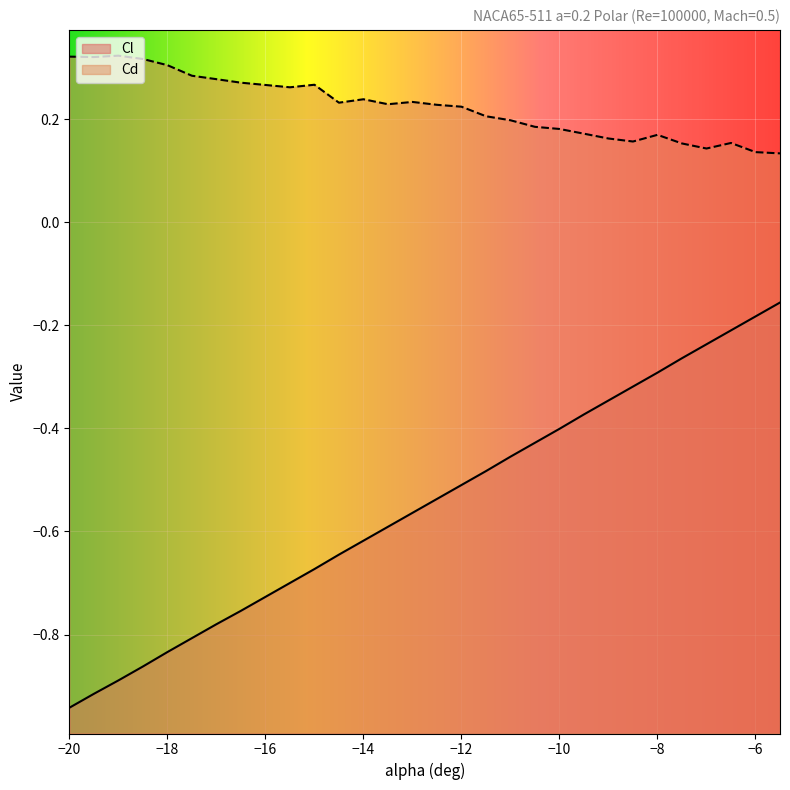

True or false: Cd has a value of 0.2 at -11.5.

True